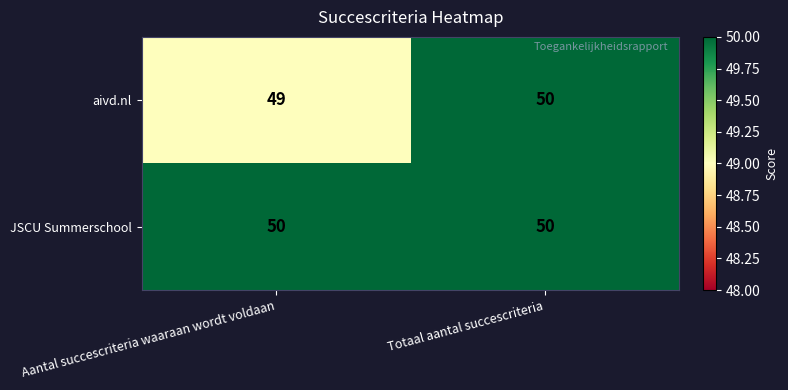

At which category is the sum across all series the highest?

Totaal aantal succescriteria